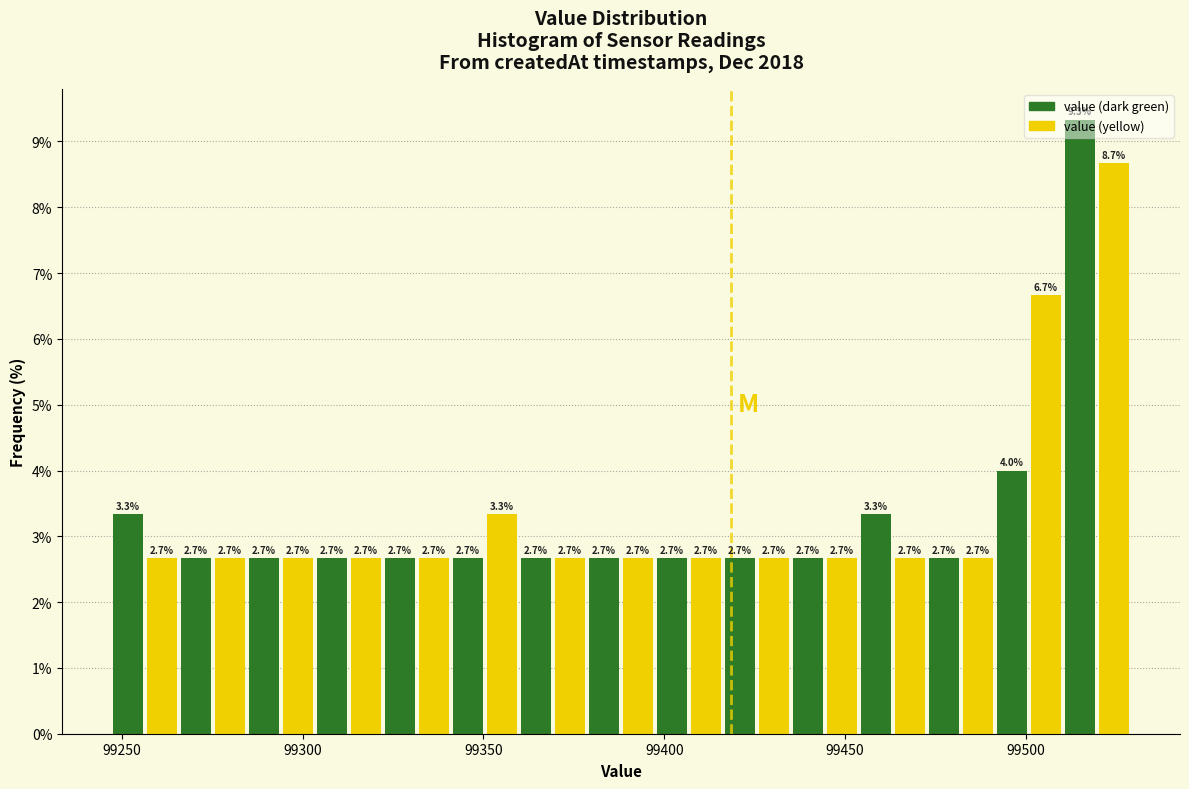

Around what value on the x-axis is the tallest bar? Give the approximate position of its centre, as read against the axis.

99515